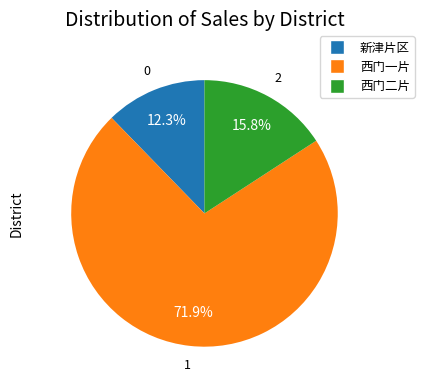

How many slices are in this pie chart?

3